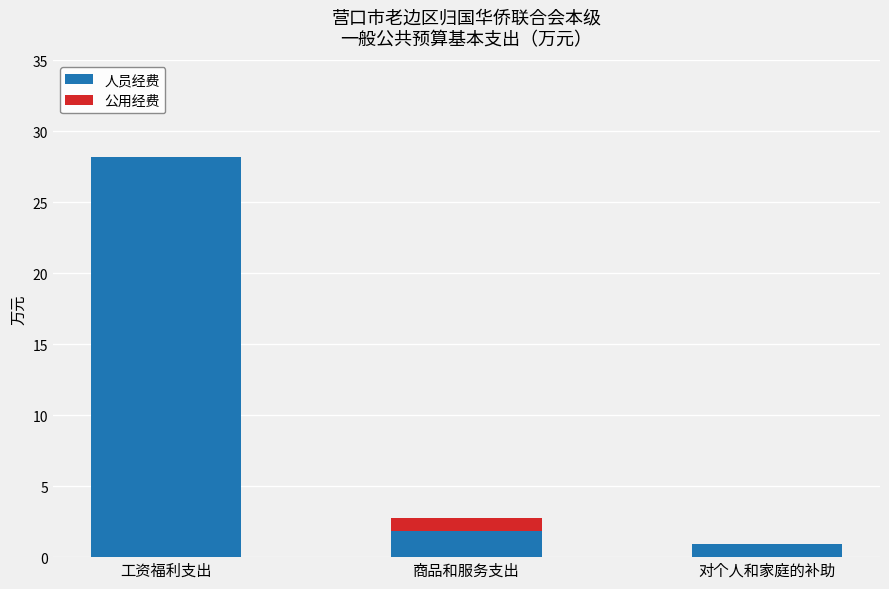

What is the maximum value for 人员经费?

28.2